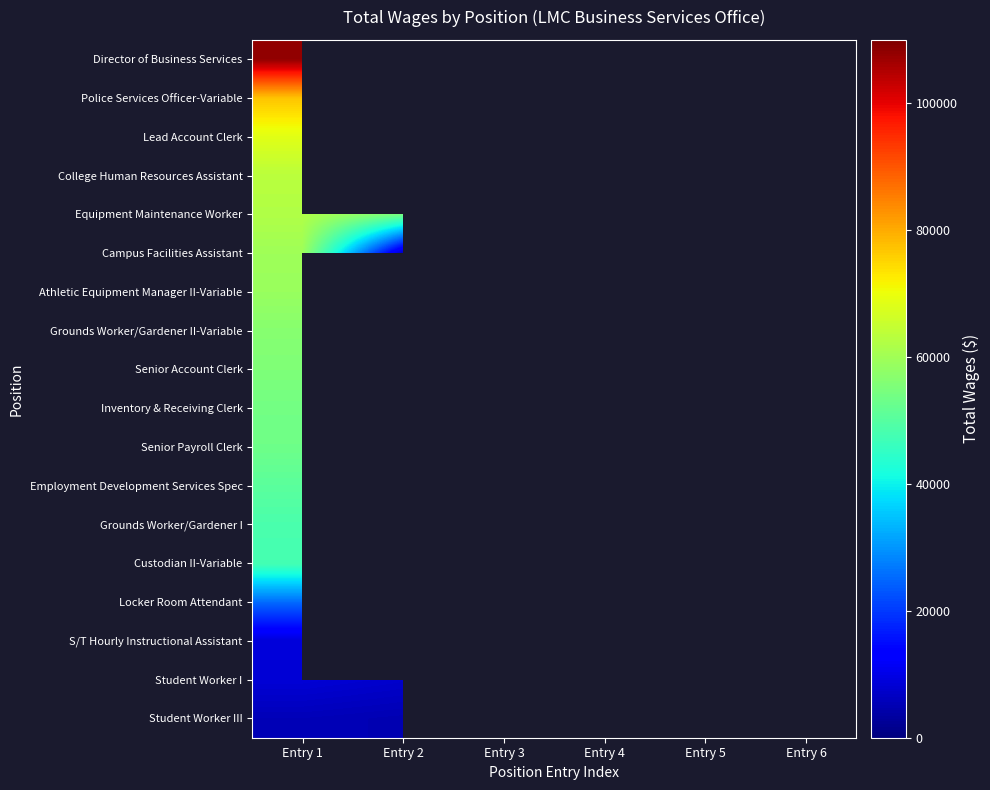

Count the number of data series in this chart.

18